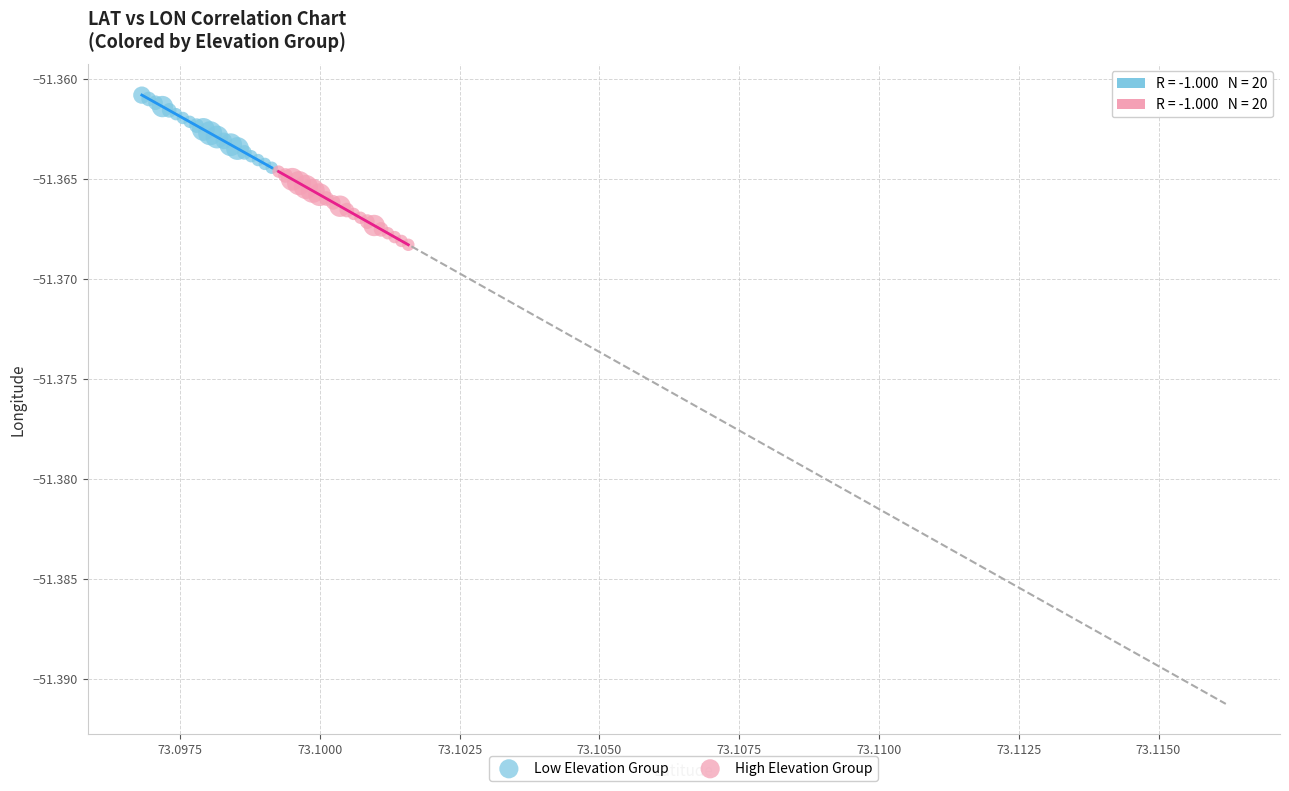

Which series reaches the minimum Y coordinate?

High Elevation Group